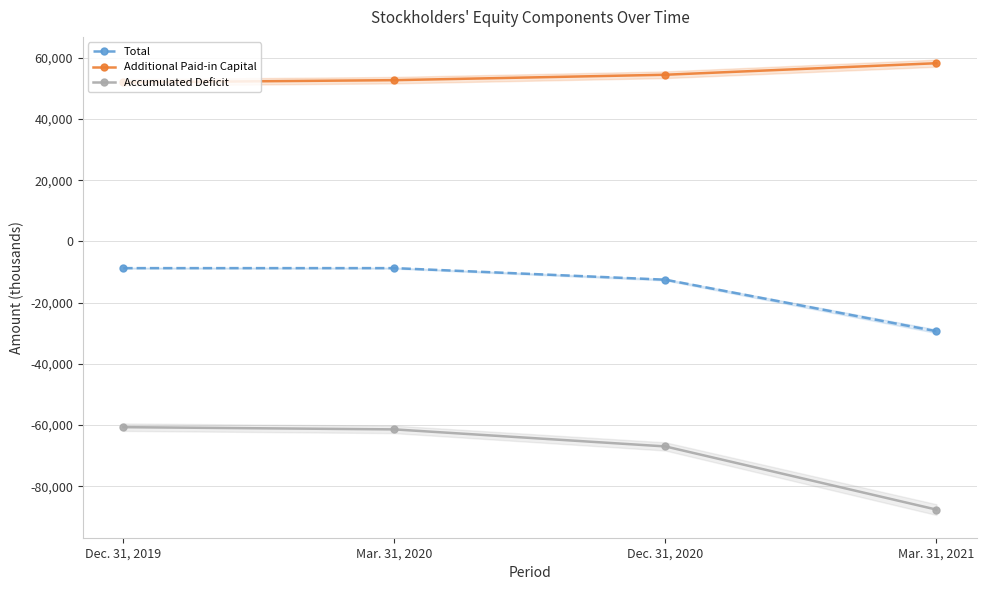

What is the label of the 2nd point from the left?

Mar. 31, 2020